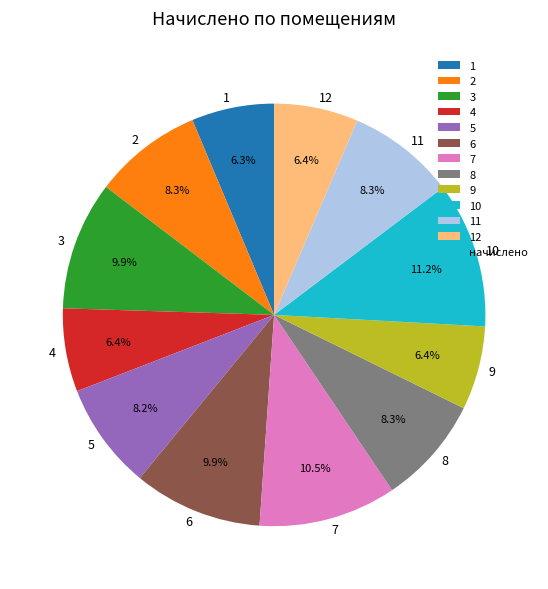

Is there any slice that represents more than half of the pie?

No